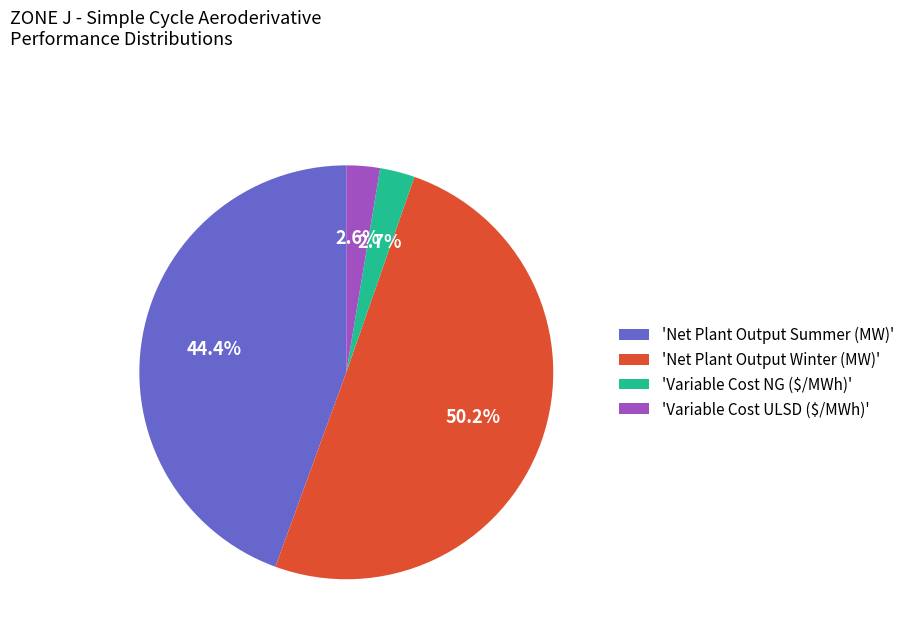

What is the largest slice in the pie chart?

'Net Plant Output Winter (MW)'